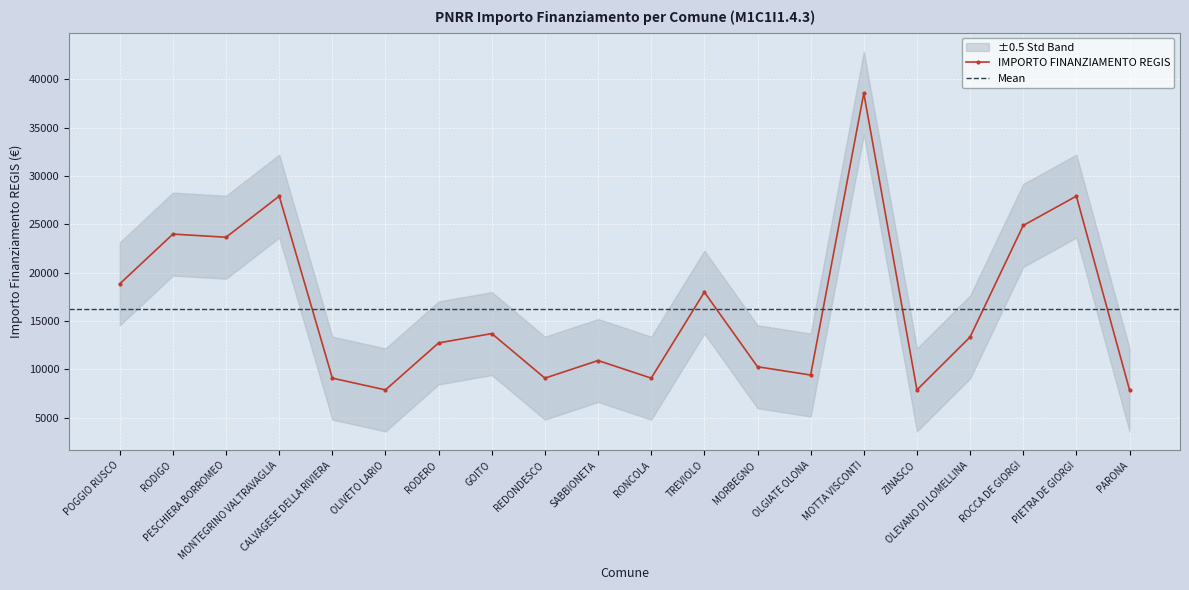

Rank the categories by value from lowest to highest.

OLIVETO LARIO, ZINASCO, PARONA, CALVAGESE DELLA RIVIERA, REDONDESCO, RONCOLA, OLGIATE OLONA, MORBEGNO, SABBIONETA, RODERO, OLEVANO DI LOMELLINA, GOITO, TREVIOLO, POGGIO RUSCO, PESCHIERA BORROMEO, RODIGO, ROCCA DE GIORGI, MONTEGRINO VALTRAVAGLIA, PIETRA DE GIORGI, MOTTA VISCONTI